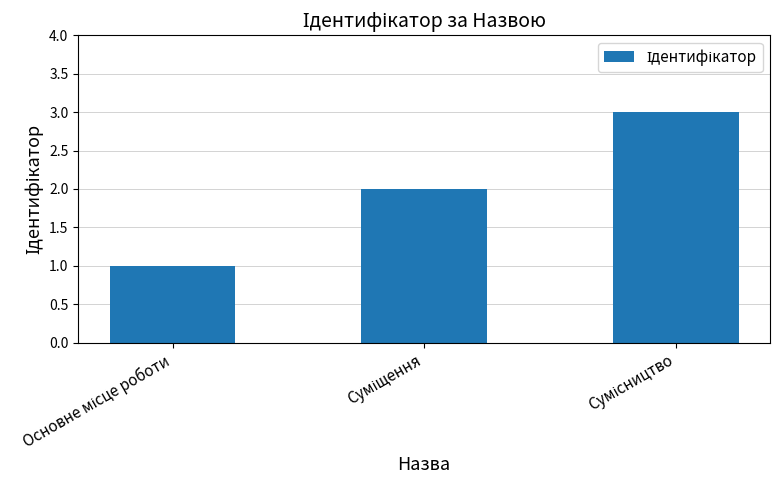

What is the sum of all values?

6